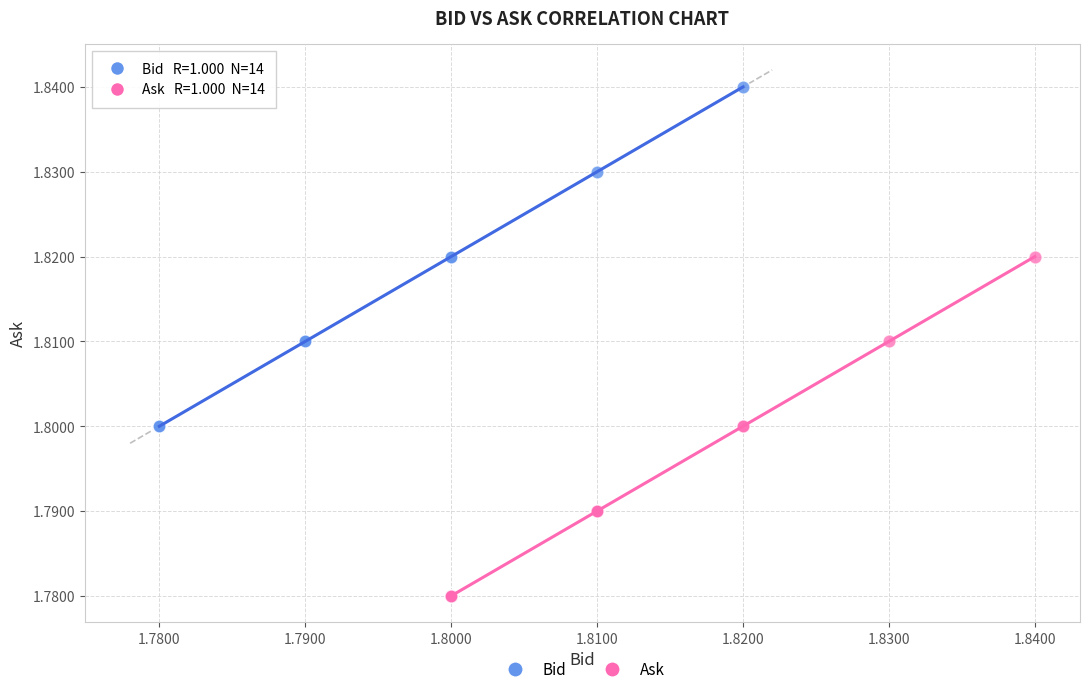

Which series reaches the maximum Y coordinate?

Bid